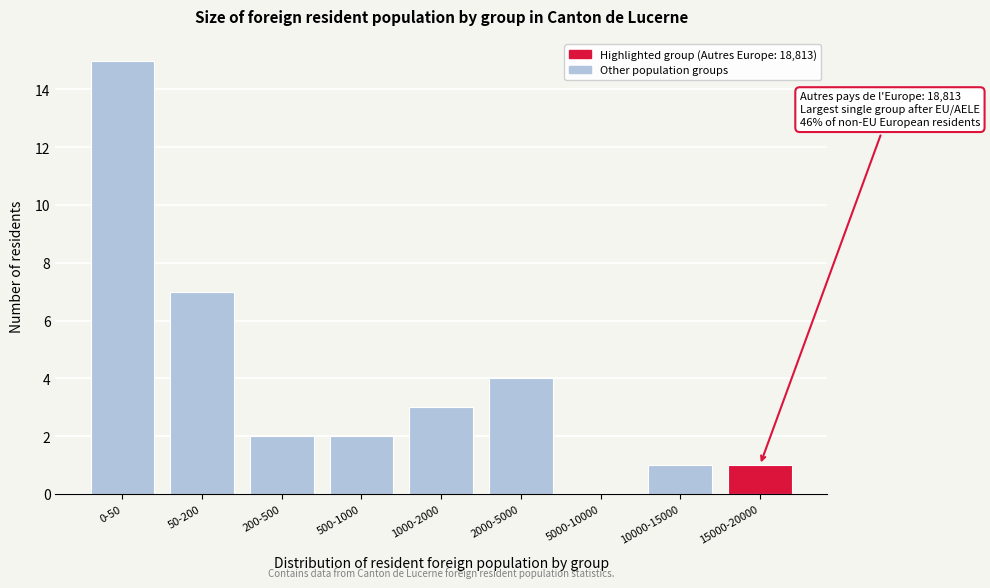

Is it true that the value at 500-1000 is 1?

False